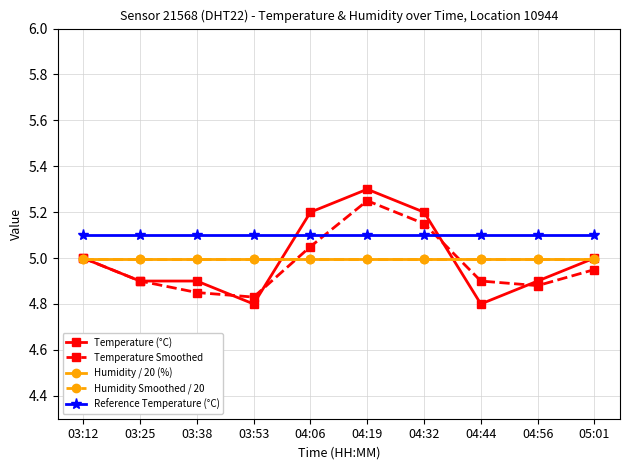

Does the chart have visible grid lines?

Yes